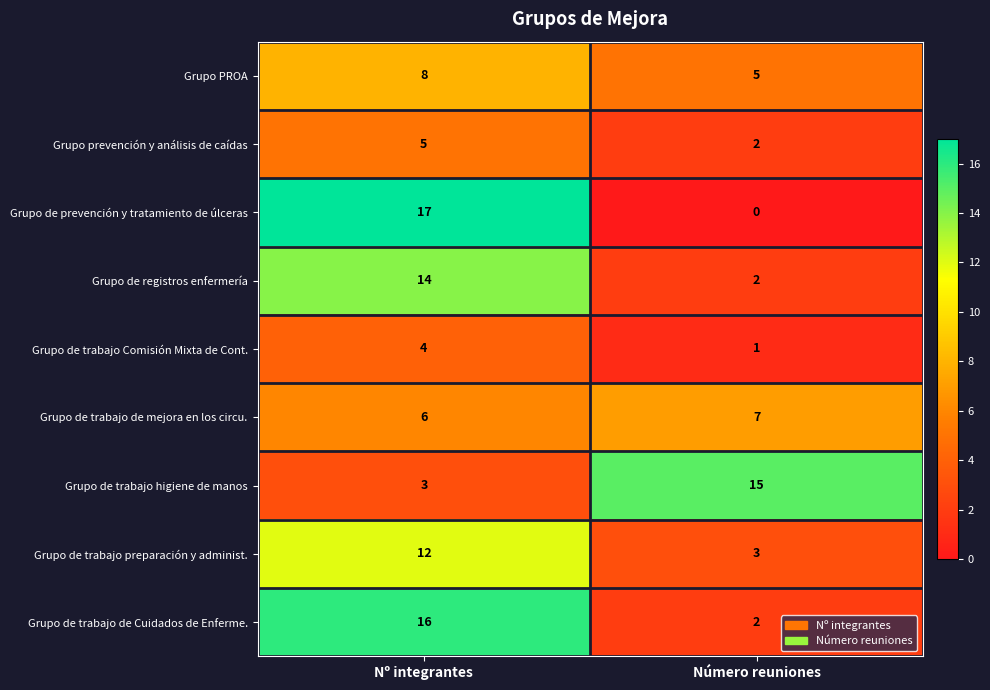

Rank the categories by Grupo de prevención y tratamiento de úlceras value from highest to lowest.

Nº integrantes, Número reuniones